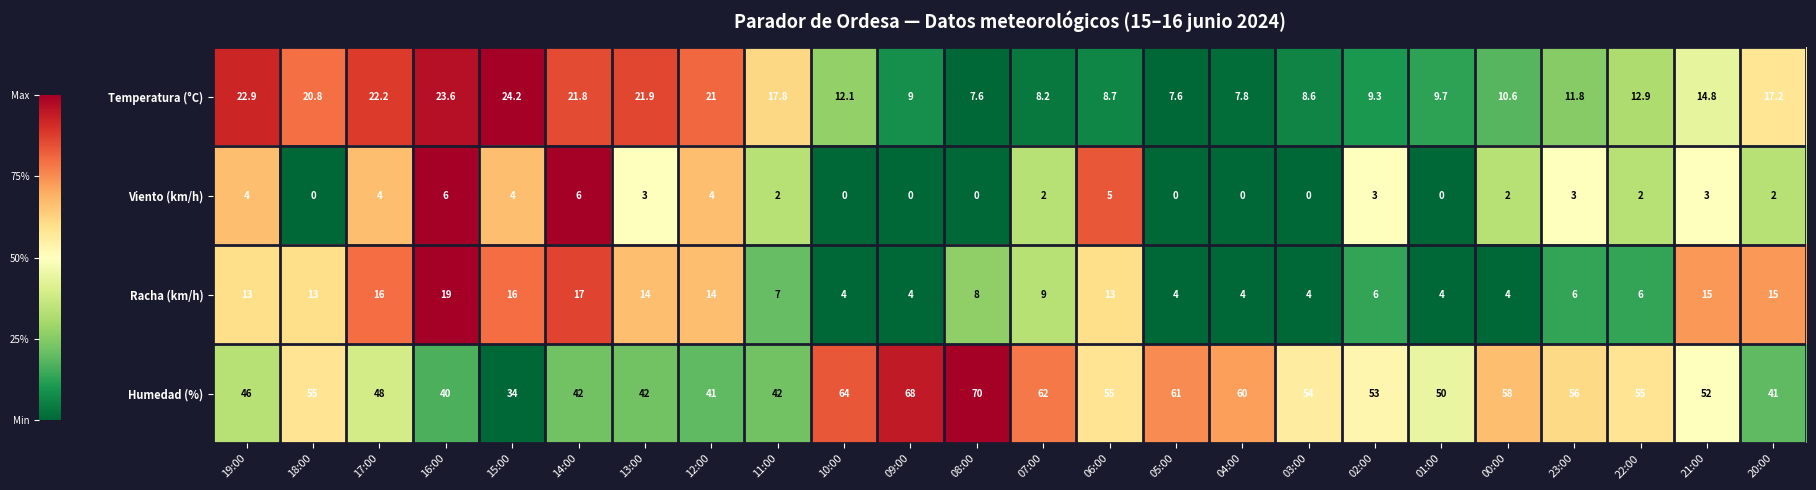

What is the difference between the second highest and minimum values in the Viento (km/h) series?

6.0